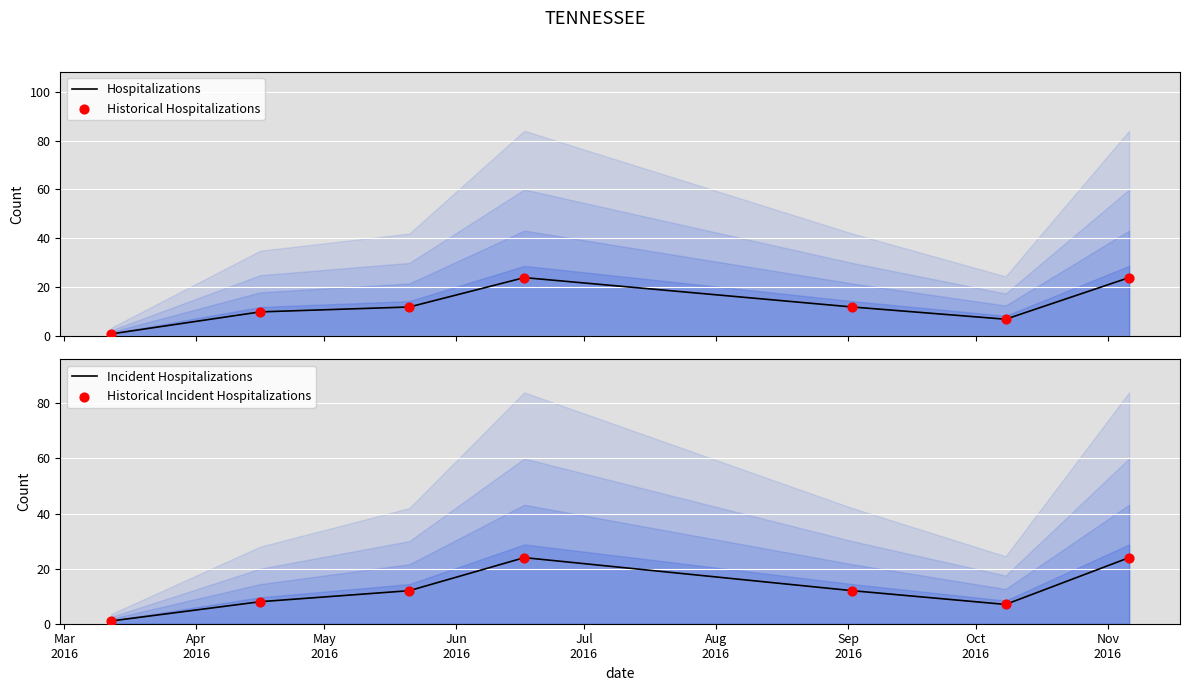

Which series has the largest total across all categories?

Hospitalizations